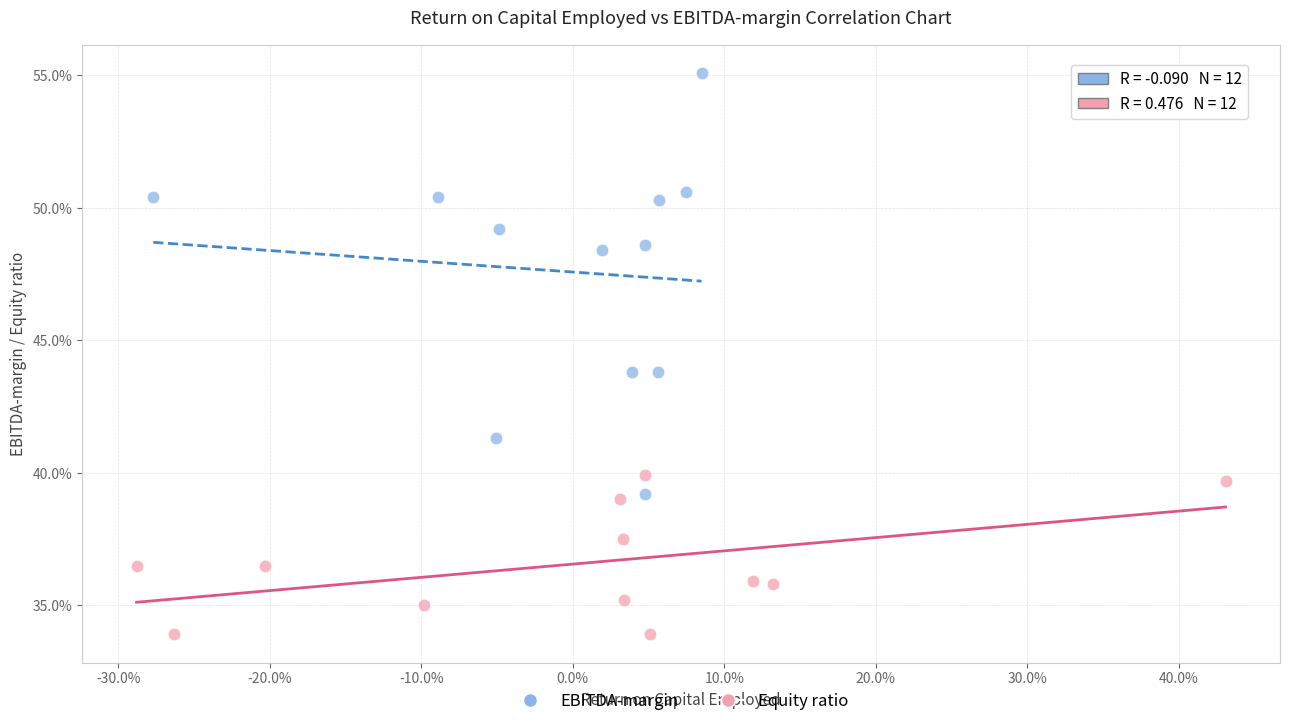

What are all the series names shown in the legend?

EBITDA-margin, Equity ratio